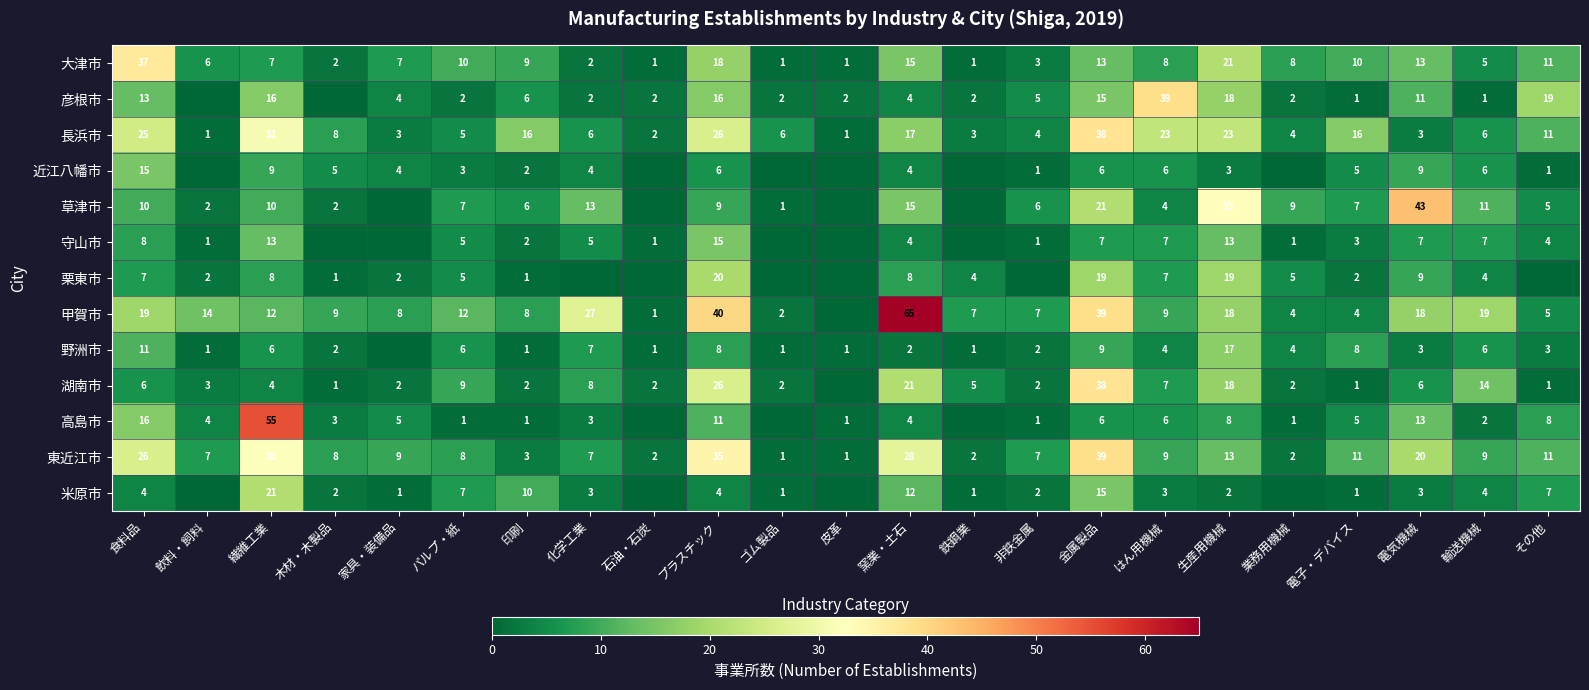

Which has a higher value, 繊維工業 or プラスチック?

プラスチック